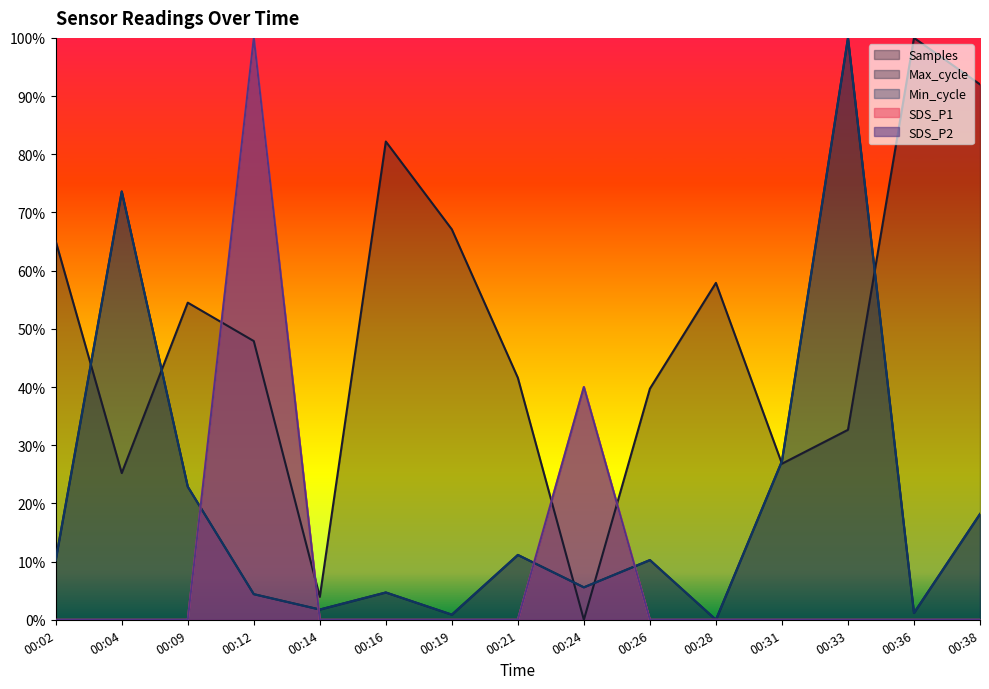

At which category does SDS_P1 reach its first local peak?

00:12